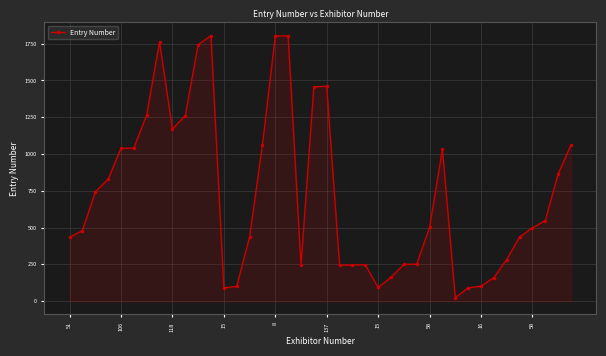

What is the difference between the maximum and minimum values?

1781